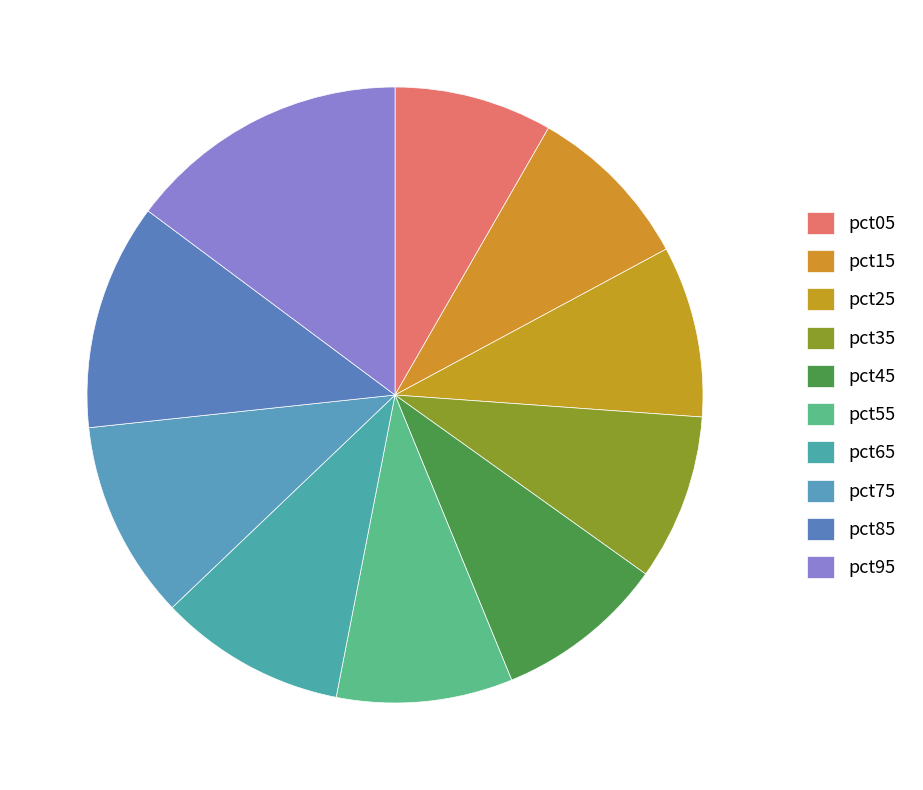

Which category has the biggest portion of the pie?

pct95